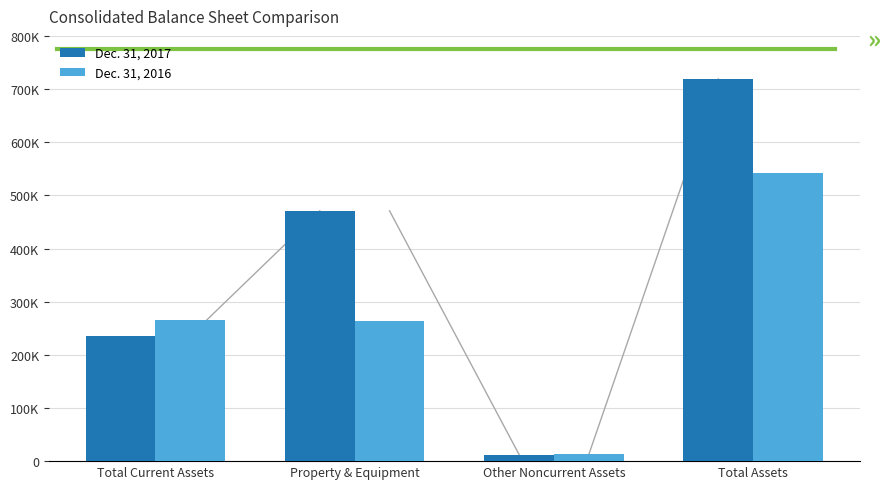

What is the label of the 1st bar from the left?

Total Current Assets